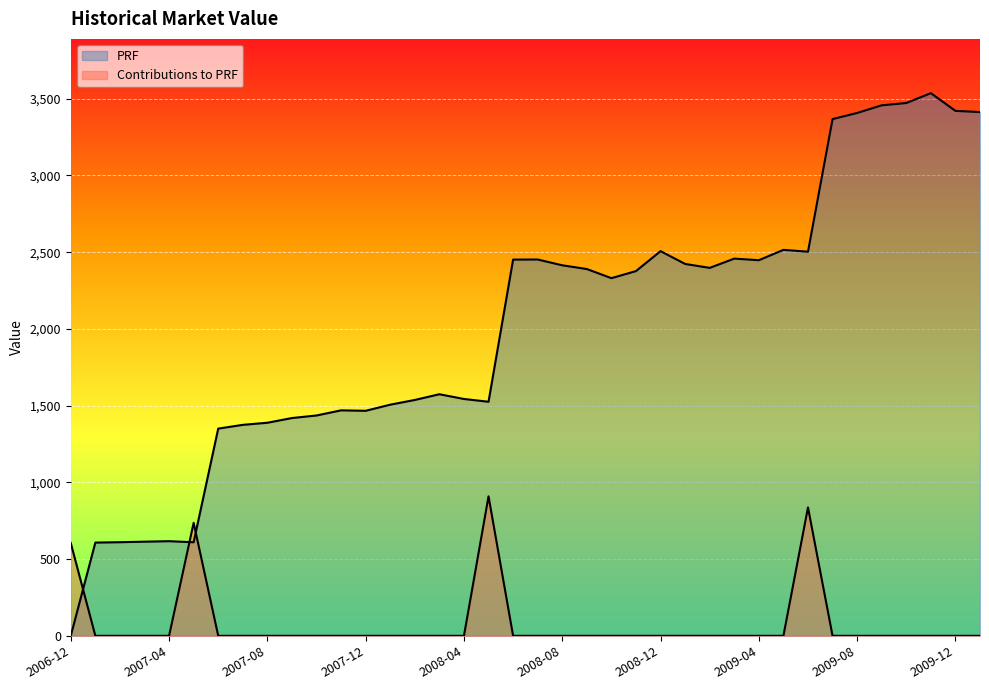

Where is Contributions to PRF nearest to the value 454?

2006-12